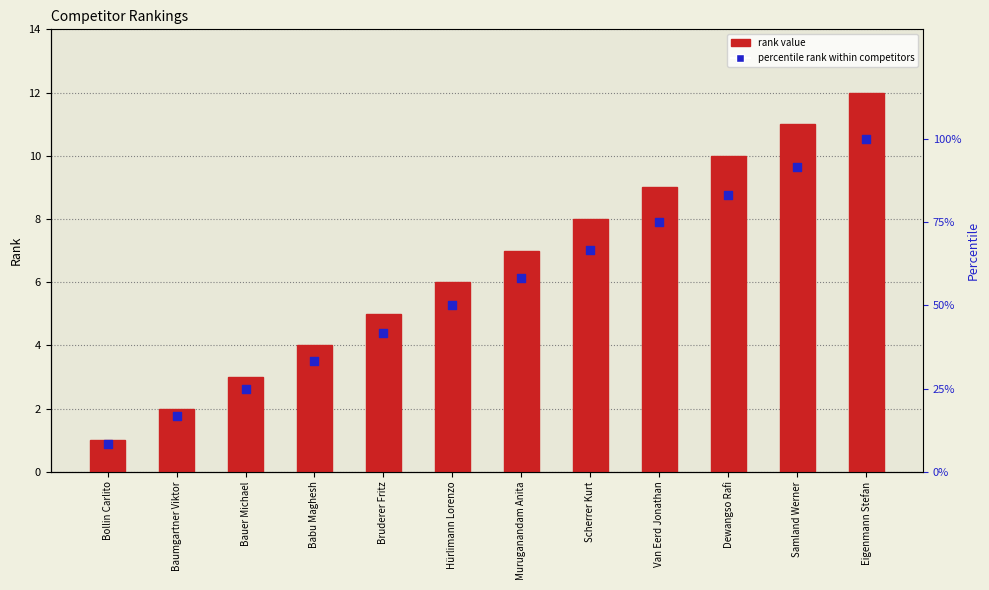

What is the total value across all series at Scherrer Kurt?

74.7